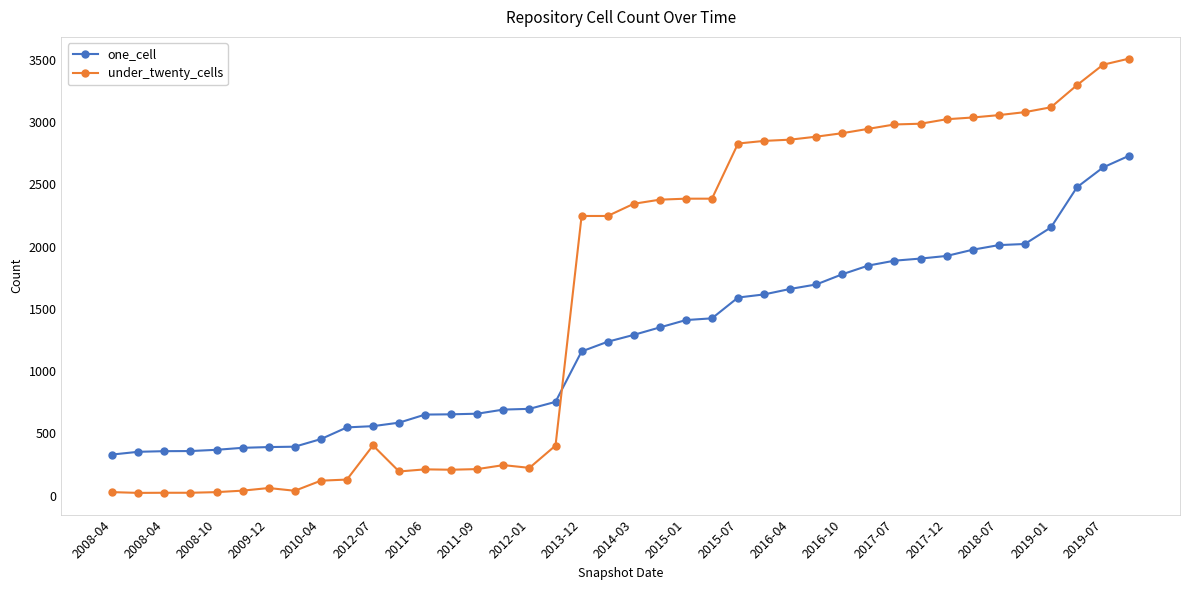

Count the number of categories in the chart.

40